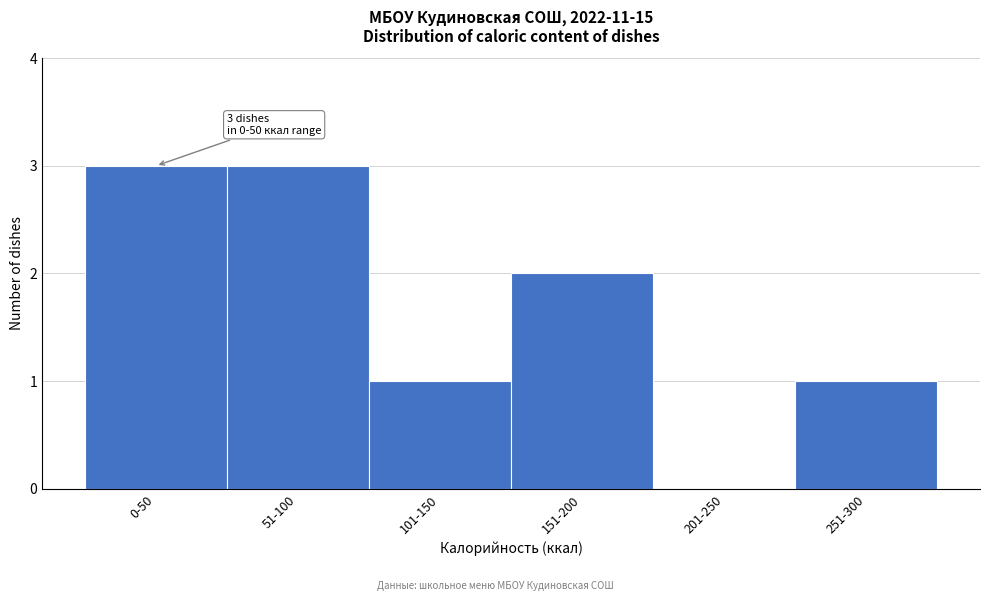

Reading left to right, transcribe all the data shown in this chart.

0-50=3	51-100=3	101-150=1	151-200=2	201-250=0	251-300=1